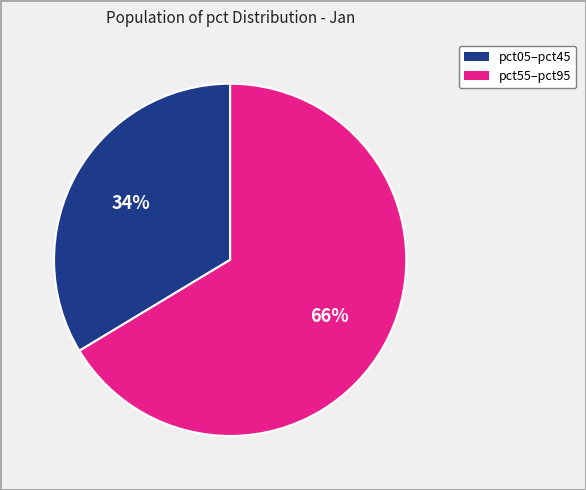

To the nearest percent, what is the average slice percentage?

50%